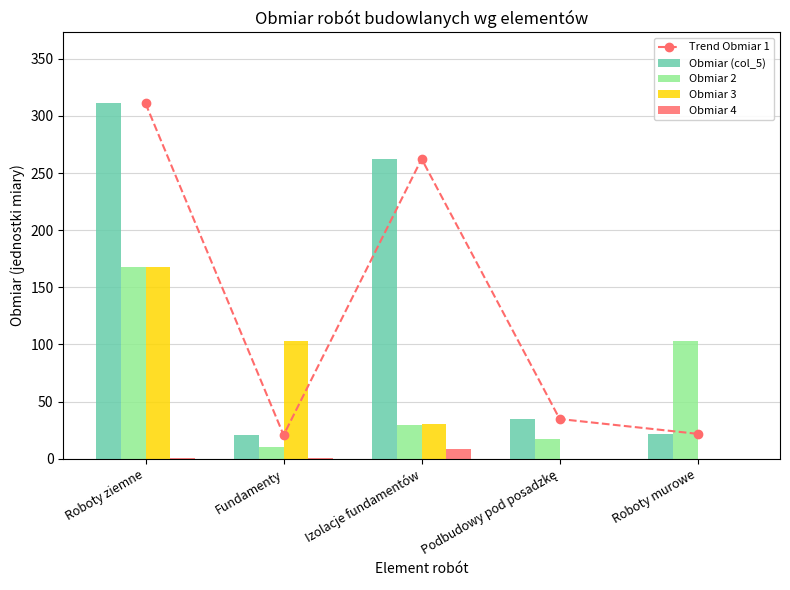

Between Izolacje fundamentów and Roboty ziemne, which is larger?

Roboty ziemne